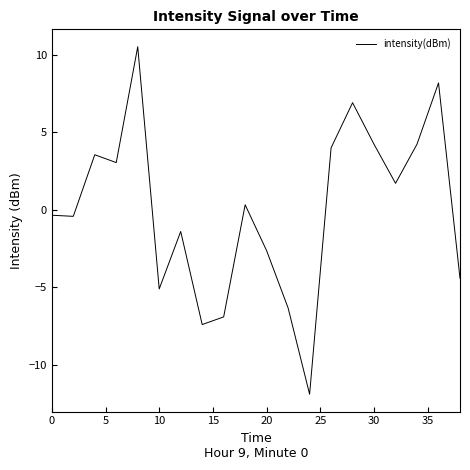

What is the maximum value shown in the chart?

10.5